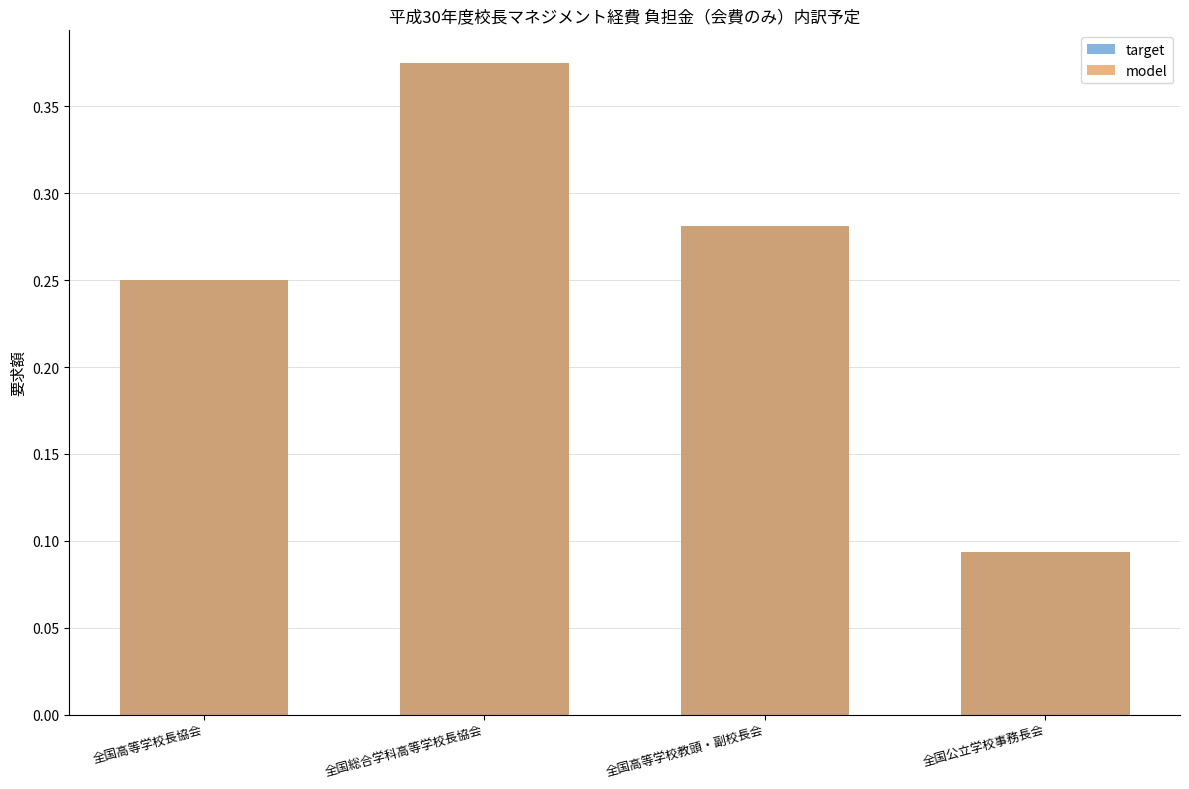

Rank the series by their maximum value, from highest to lowest.

target, model